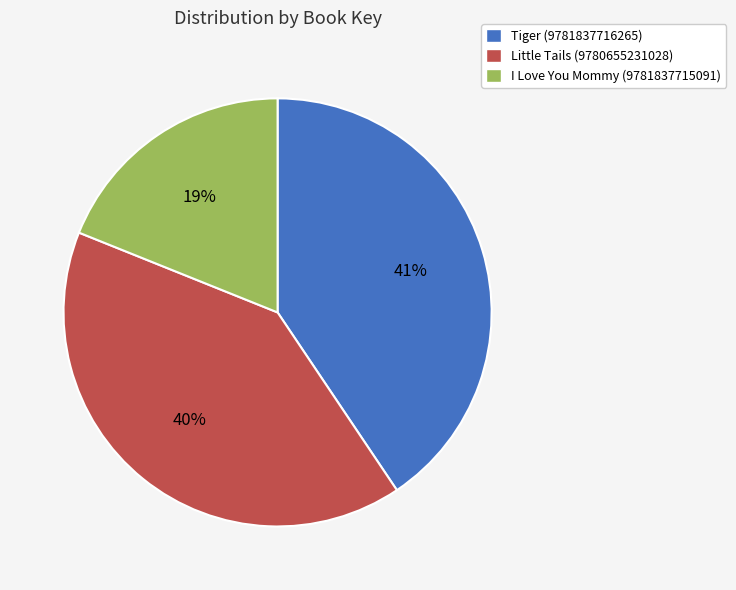

To the nearest percent, what percentage of the pie is Little Tails (9780655231028)?

40%